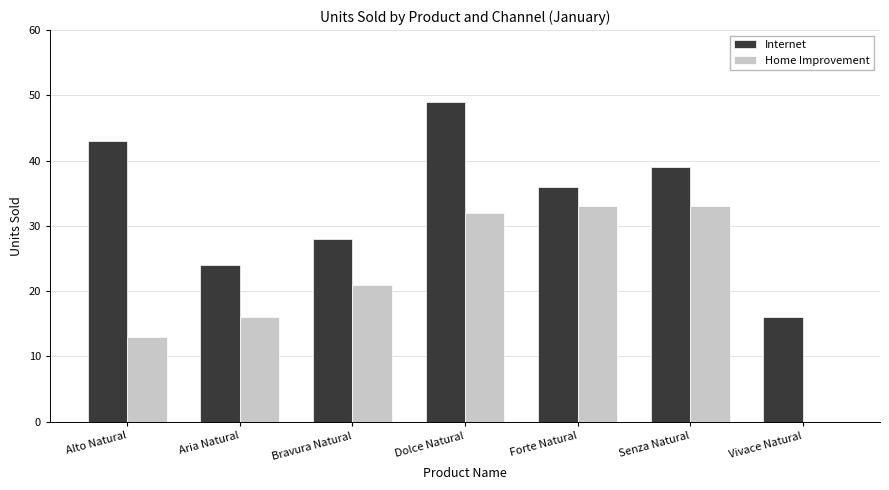

At which category is the sum across all series the highest?

Dolce Natural